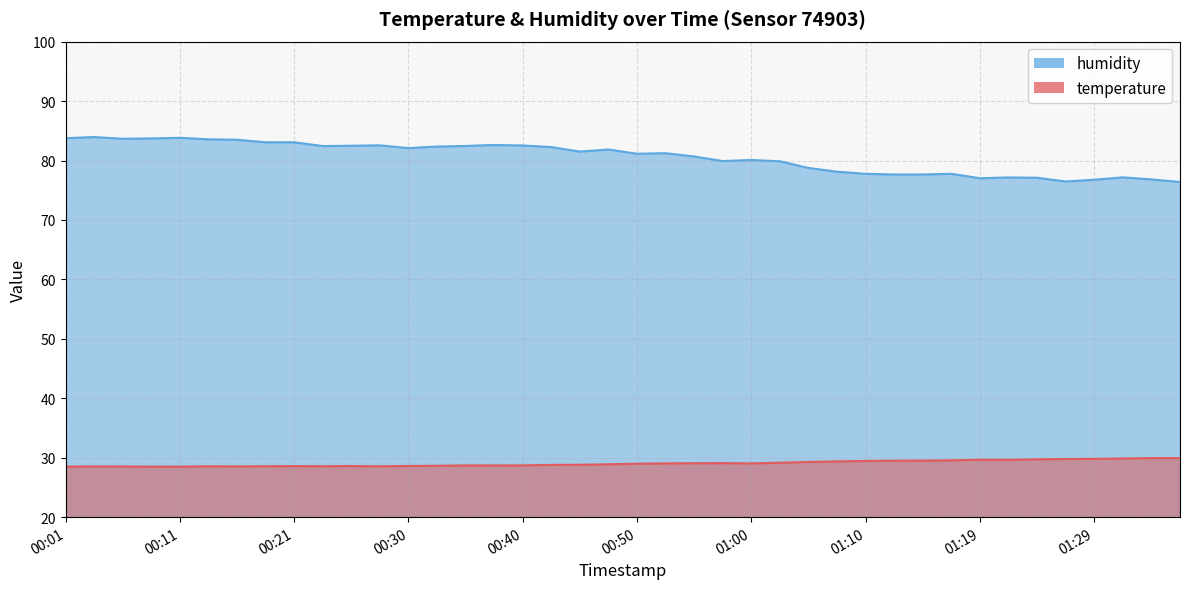

In temperature, how many points are lower than both neighbors (excluding endpoints)?

6